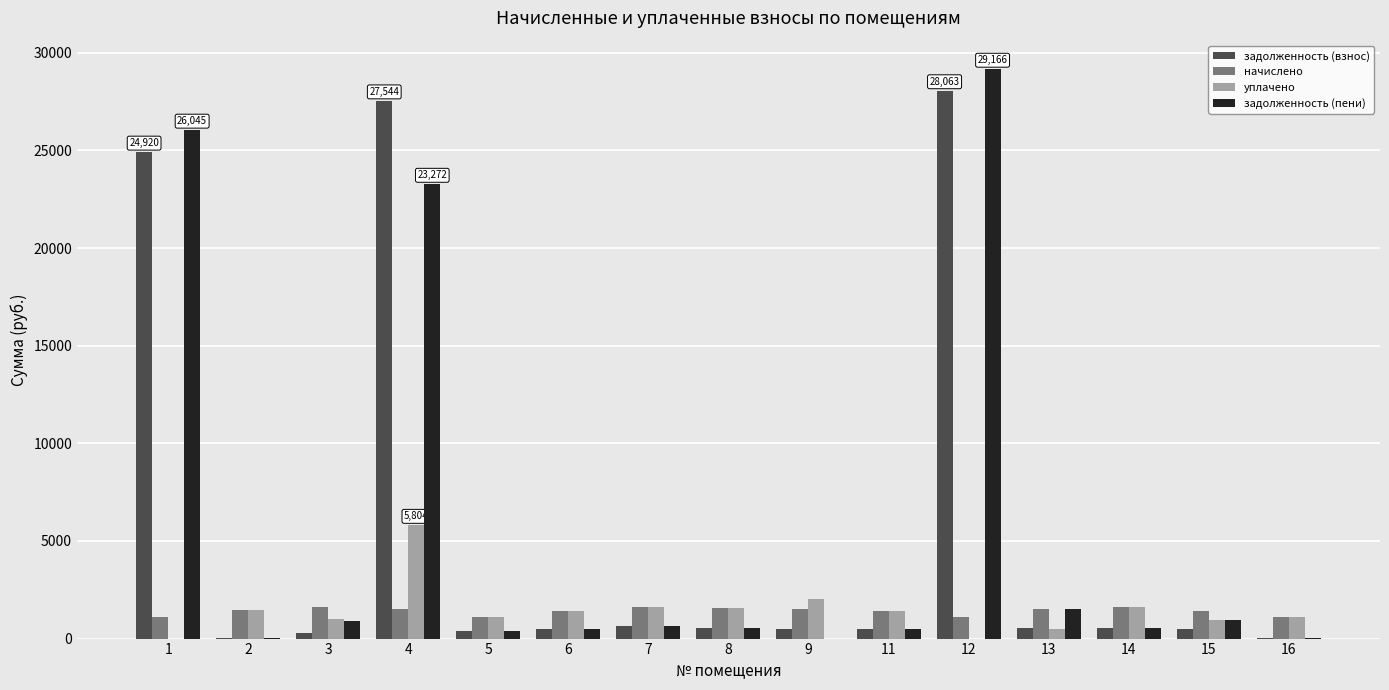

At which category does the chart reach its peak across all series?

12